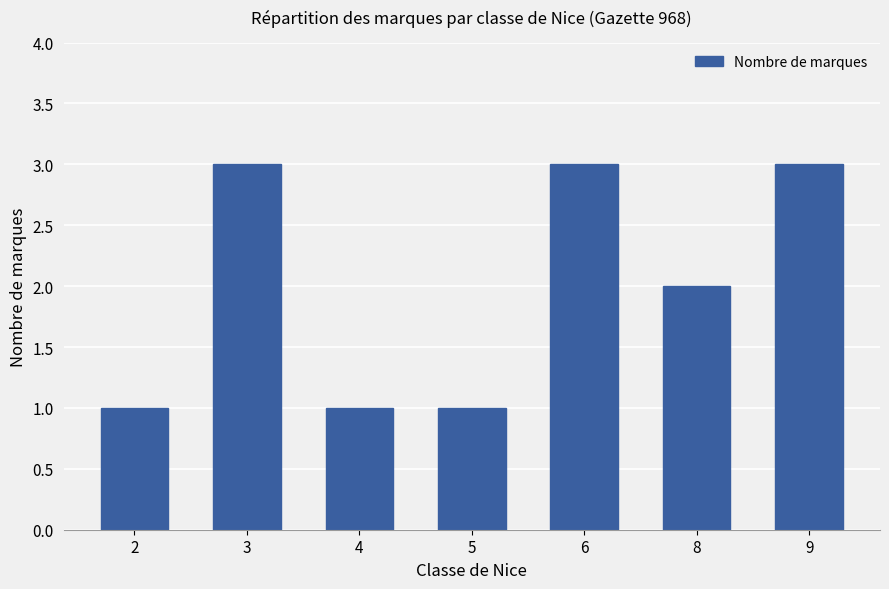

At which label is the value closest to 2?

8